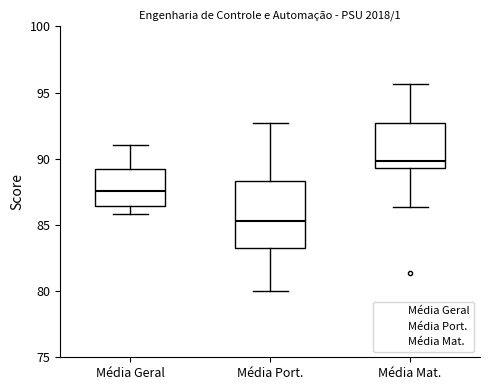

Reading left to right, transcribe this box plot: for each box, give where its median line is, the range the box spans, and where its two whiskers end, as read against the y-axis. The values are not printed on the chart, so give them approximately, as read against the axis.

Média Geral: median 87.5, box 86.5 to 89.0, whiskers 86.0 to 91.0
Média Port.: median 85.5, box 83.5 to 88.5, whiskers 80.0 to 92.5
Média Mat.: median 90.0, box 89.5 to 92.5, whiskers 86.5 to 95.5